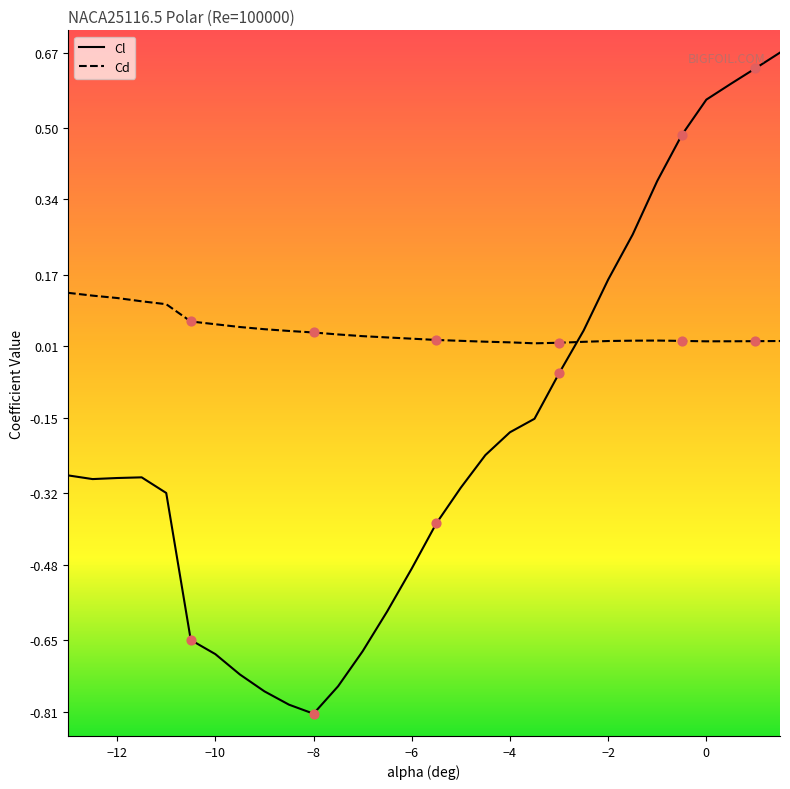

What are all the series names shown in the legend?

Cl, Cd